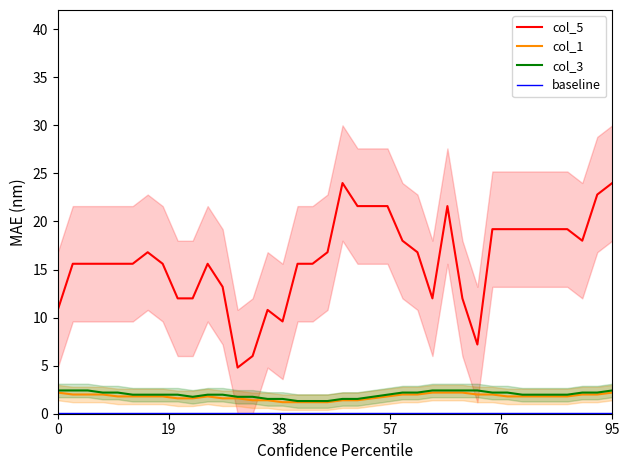

Rank the series at 7 from highest to lowest value.

col_5, col_3, col_1